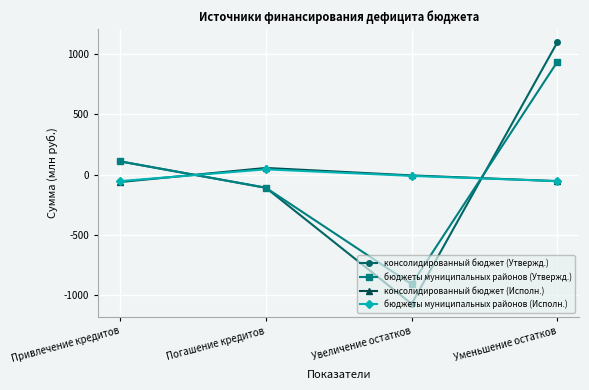

Is the value of консолидированный бюджет (Утвержд.) at Погашение кредитов greater than the value of консолидированный бюджет (Исполн.) at Привлечение кредитов?

No